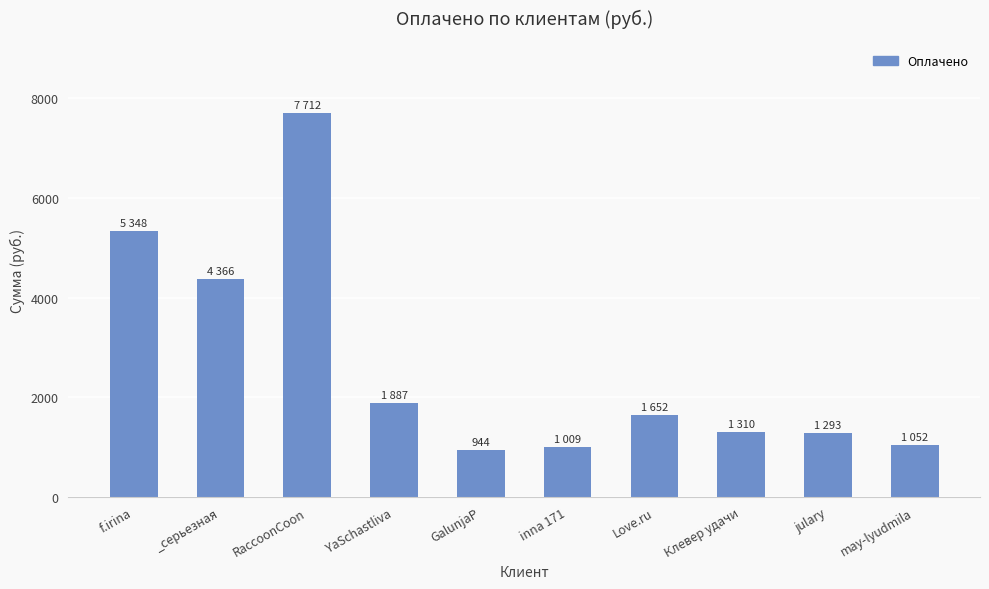

The chart shows a value of 7712 at RaccoonCoon. True or false?

True